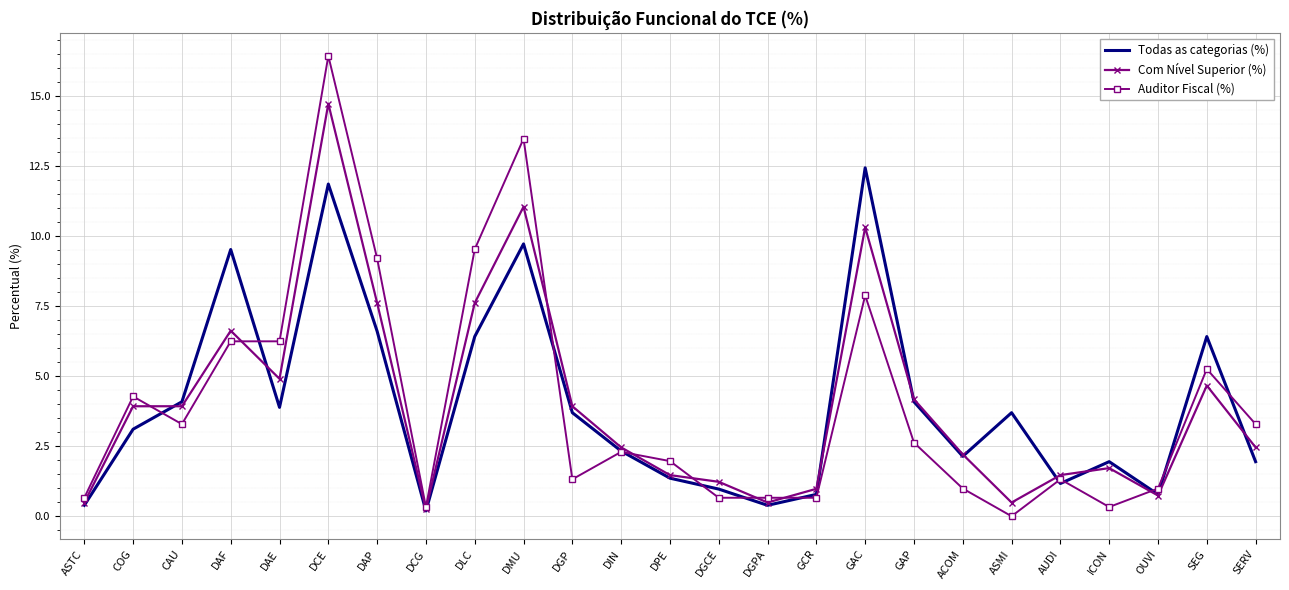

At which category is the sum across all series the highest?

DCE